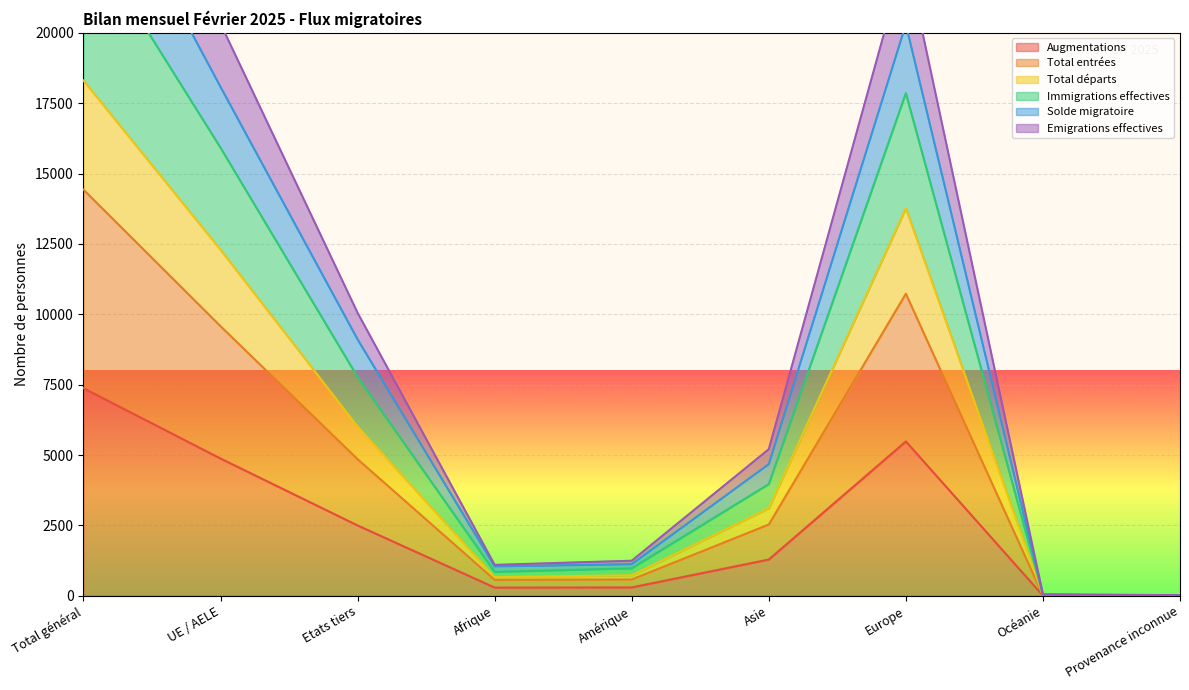

What is the difference between the maximum and second lowest values in the Solde migratoire series?

27153